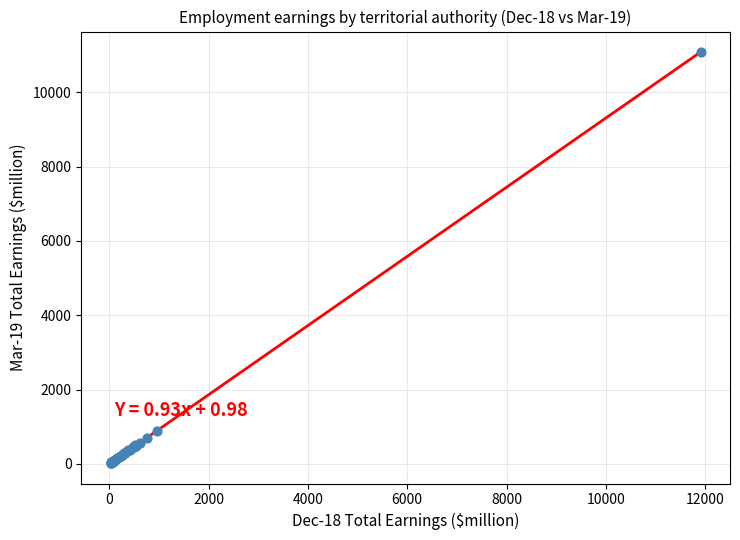

What Y value in the scatter plot is closest to 5552?

896.5